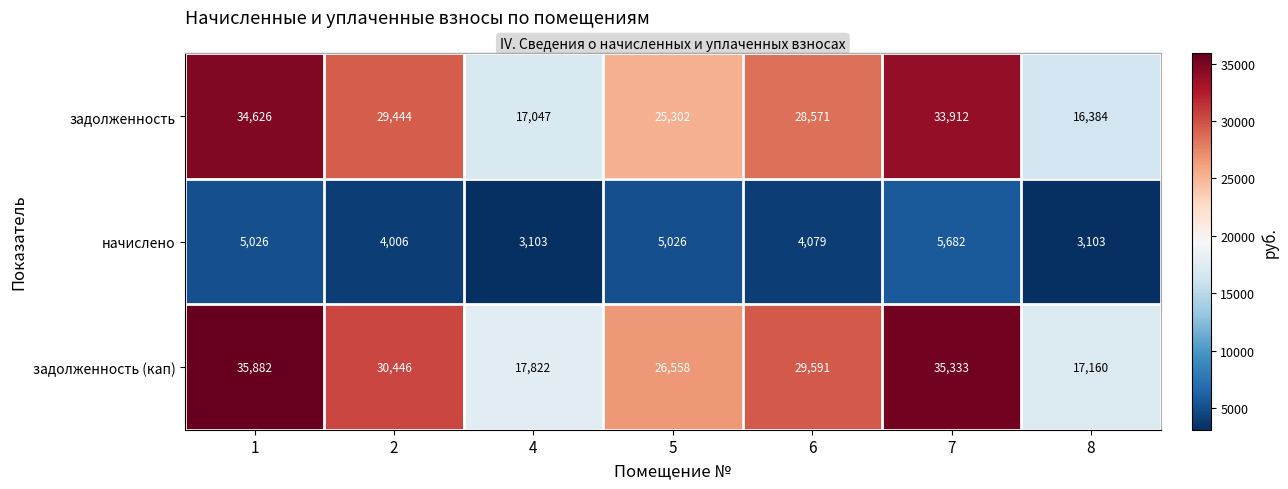

What is the greatest value displayed?

35882